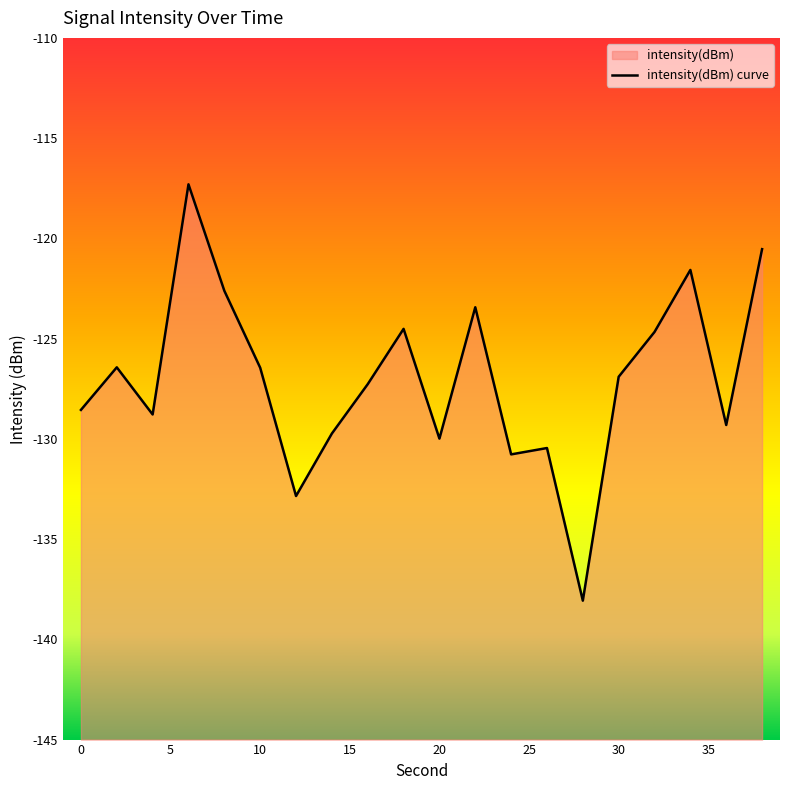

Reading left to right, list all the values displayed in this chart.

0=-128.6	2=-126.4	4=-128.8	6=-117.3	8=-122.6	10=-126.5	12=-132.9	14=-129.7	16=-127.3	18=-124.5	20=-130.0	22=-123.4	24=-130.8	26=-130.5	28=-138.1	30=-126.9	32=-124.7	34=-121.6	36=-129.3	38=-120.5